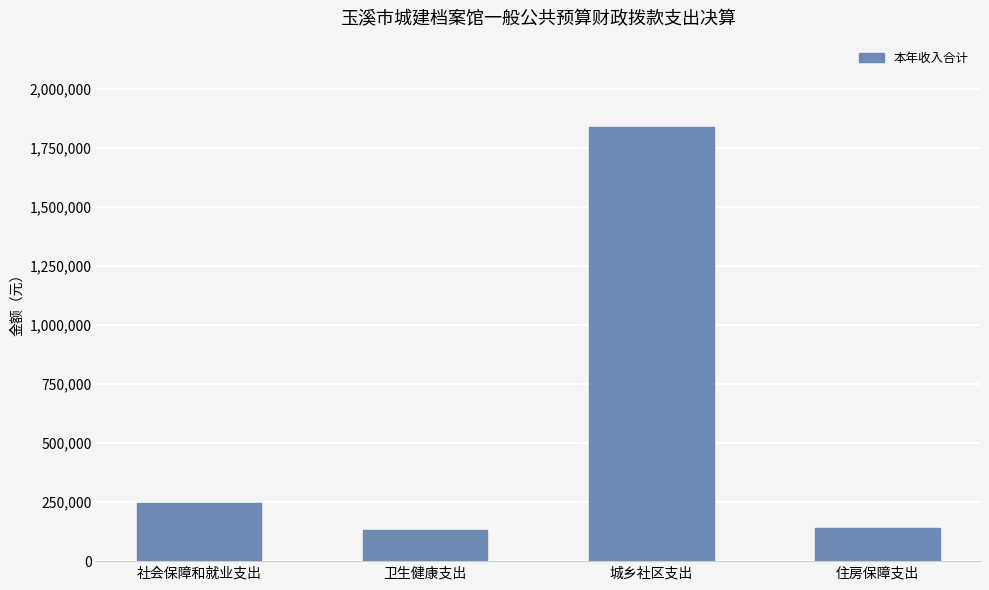

Approximately how many times larger is the value at 社会保障和就业支出 compared to 卫生健康支出?

1.9